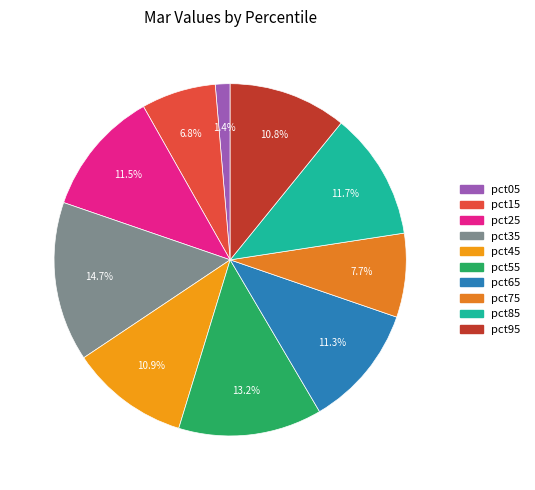

How many slices are in this pie chart?

10